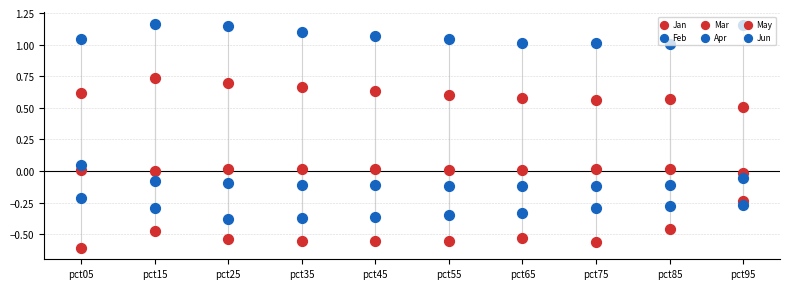

At how many categories does at least one series exceed 0?

10